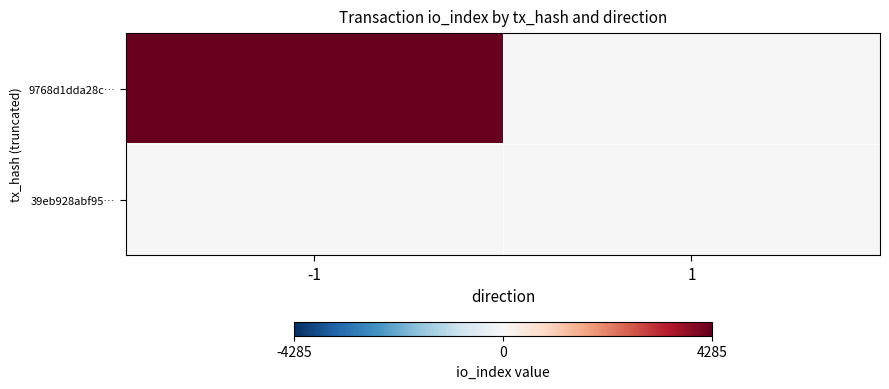

Between 1 and -1, which is larger?

-1